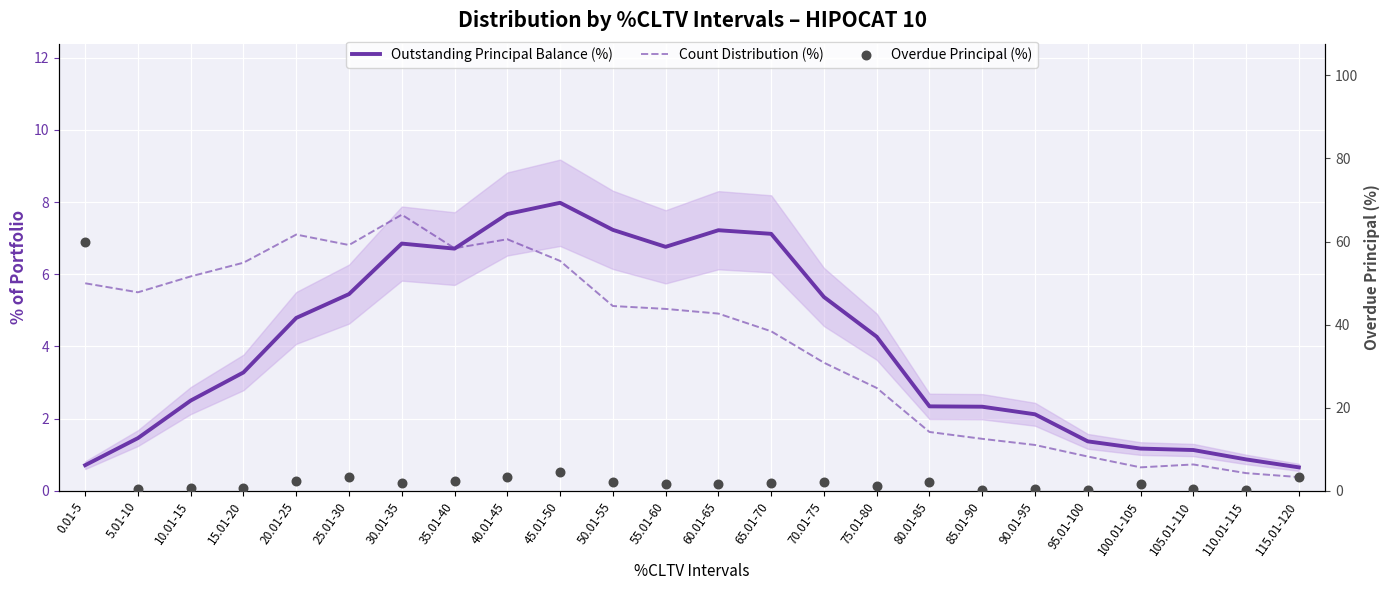

What is the total value across all series at 65.01-70?

13.4